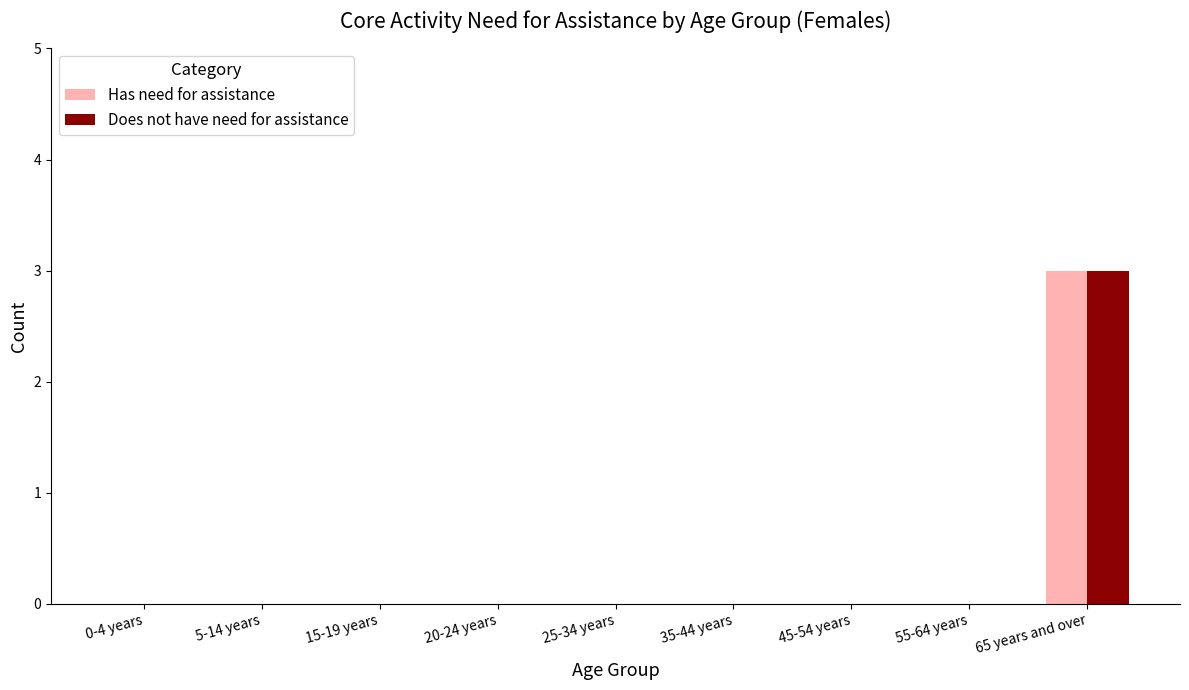

The Has need for assistance series shows 1 at 5-14 years. True or false?

False